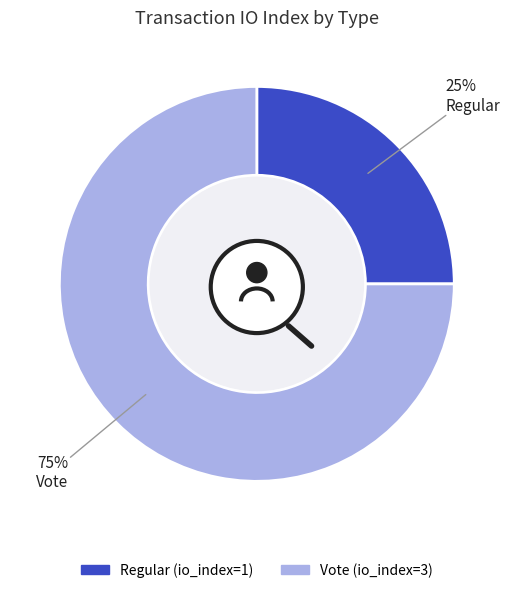

To the nearest percent, what percentage of the pie is Regular?

25%